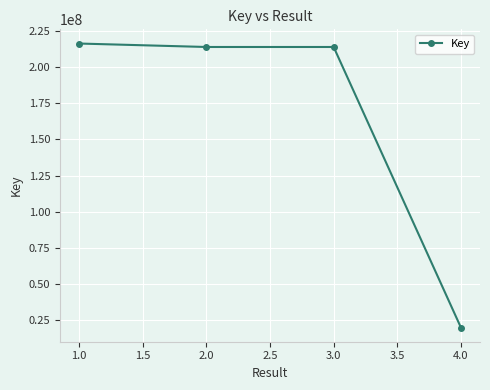

Is it true that the value at 4.0 is 19911943?

True